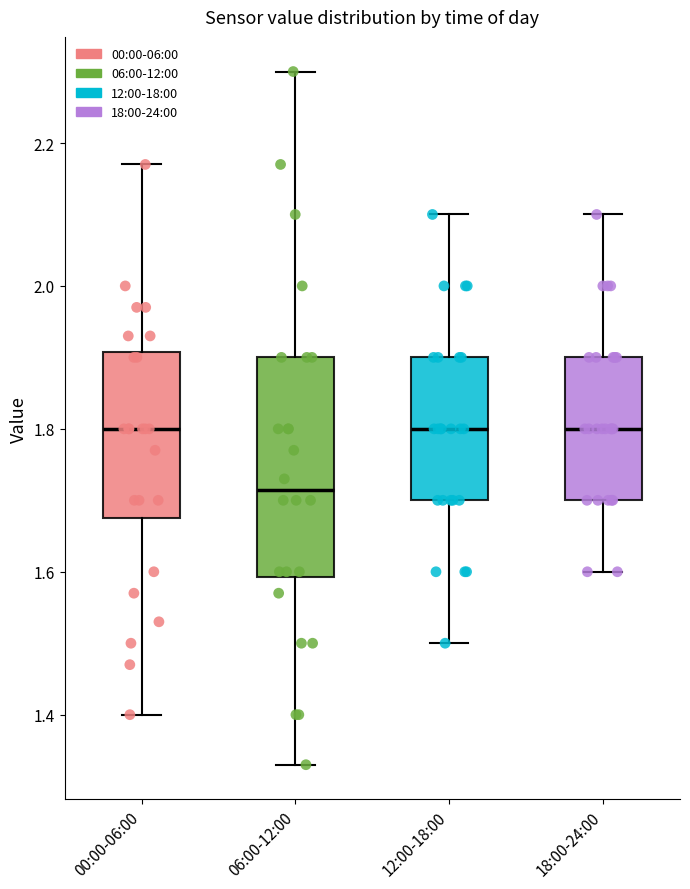

Reading left to right, read every box against the y-axis: the position of its median line, the range the box covers, and the ends of its whiskers. The values are not printed on the chart, so give them approximately, as read against the axis.

00:00-06:00: median 1.80, box 1.68 to 1.90, whiskers 1.40 to 2.18
06:00-12:00: median 1.72, box 1.60 to 1.90, whiskers 1.34 to 2.30
12:00-18:00: median 1.80, box 1.70 to 1.90, whiskers 1.50 to 2.10
18:00-24:00: median 1.80, box 1.70 to 1.90, whiskers 1.60 to 2.10